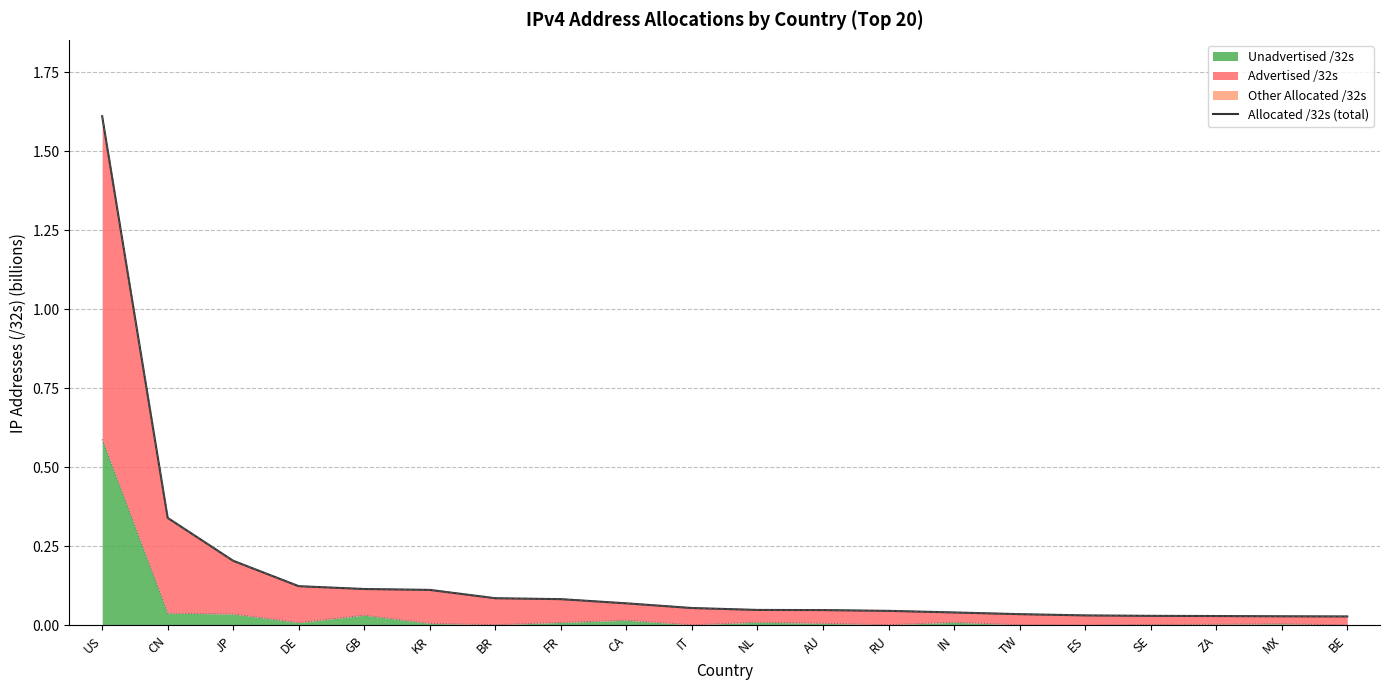

Rank the categories by value from highest to lowest.

US, CN, JP, DE, GB, KR, BR, FR, CA, IT, NL, AU, RU, IN, TW, ES, SE, ZA, MX, BE